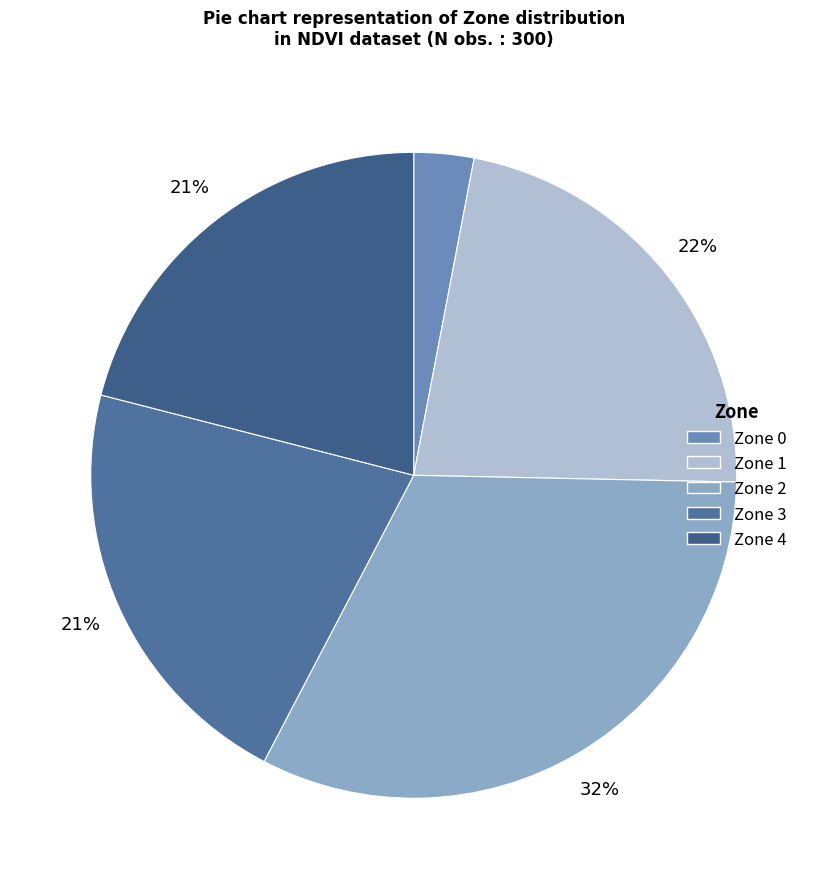

Count the number of slices in the pie.

5